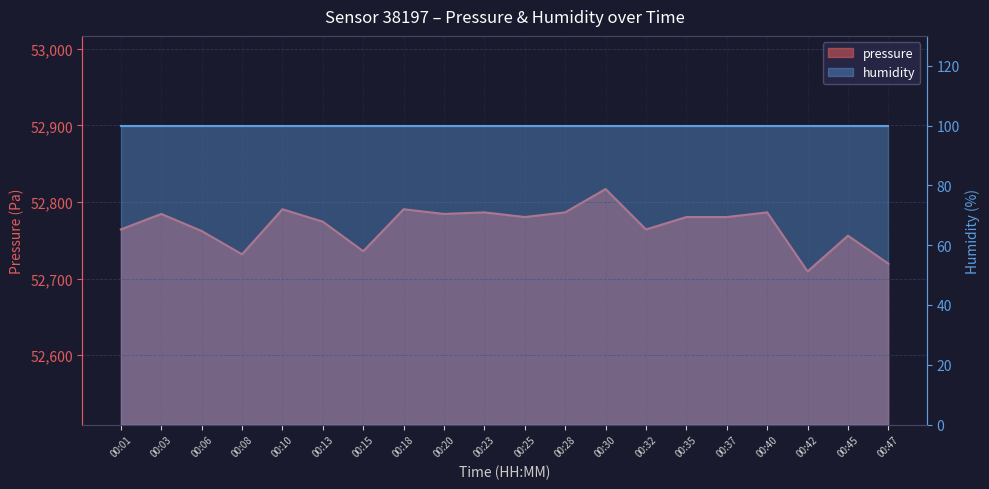

How many interior local valleys (lower than both neighbors) does the data have?

6